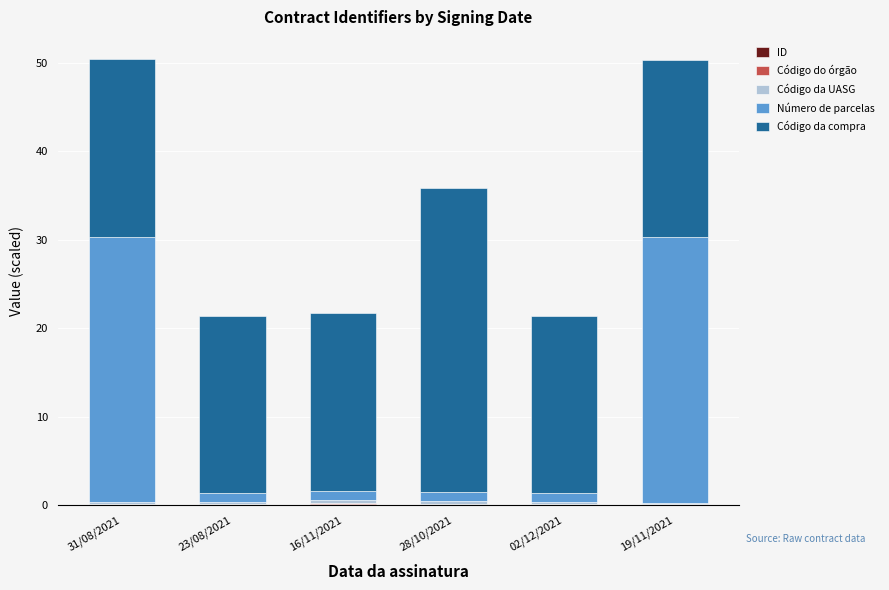

Which series has the largest range (max minus min)?

Número de parcelas